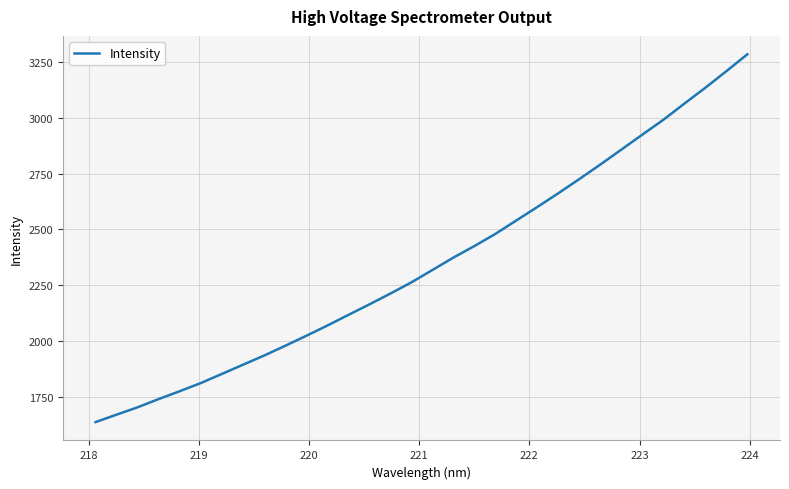

What is the greatest value displayed?

3285.0